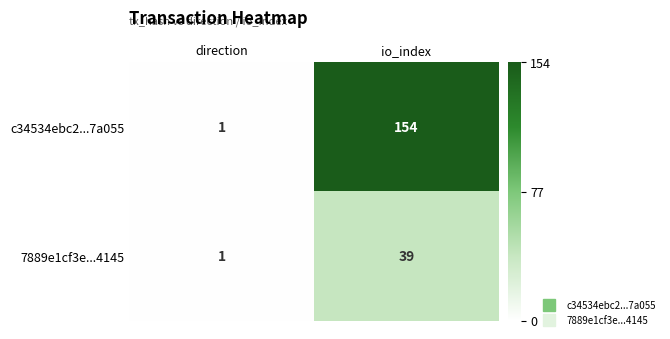

What is the difference between the highest and lowest values at io_index?

115